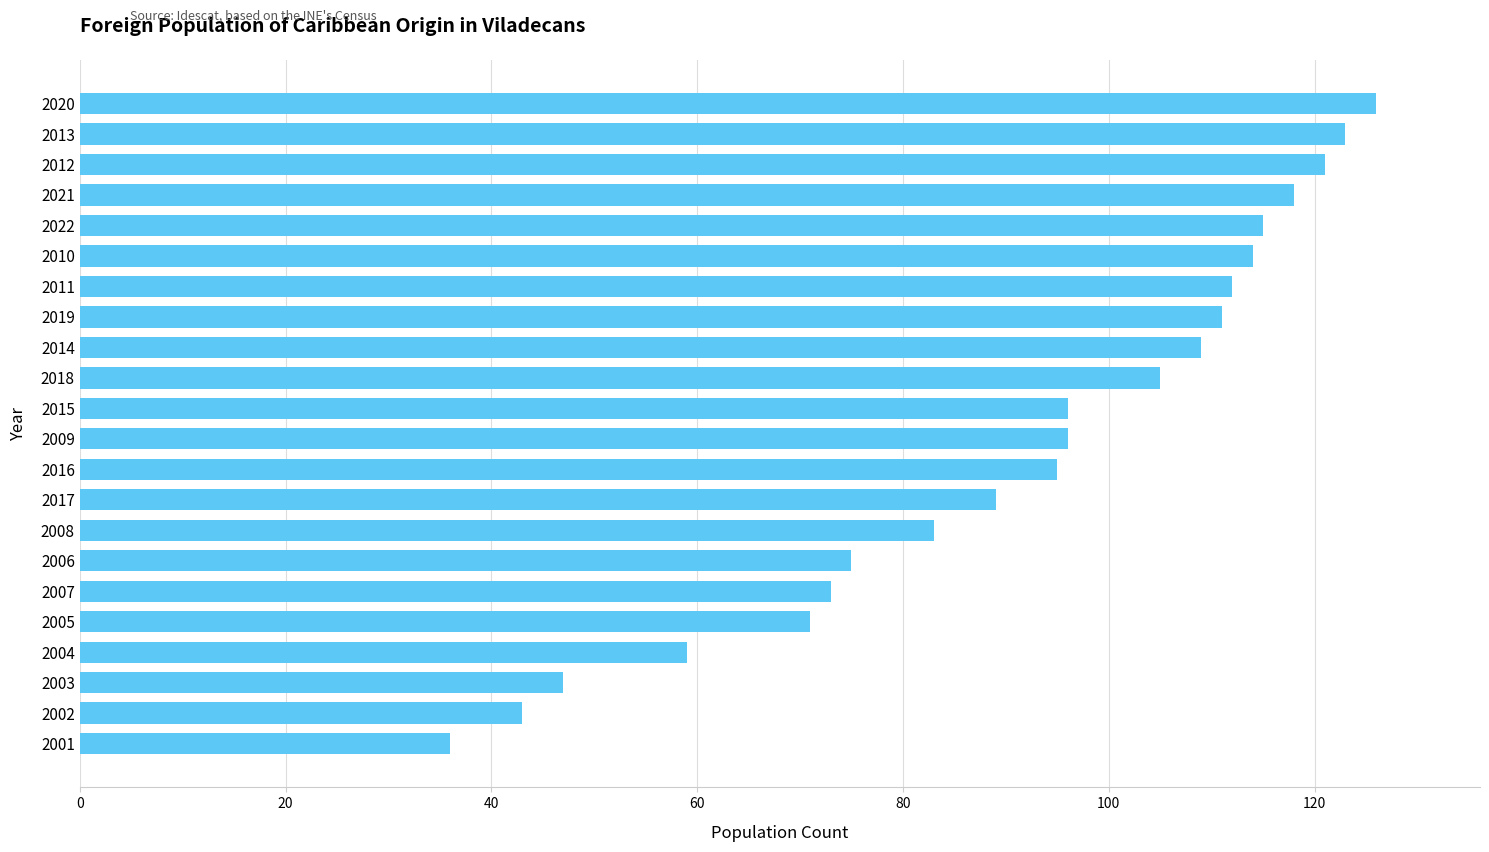

True or false: the data shows 47 at 2003.

True